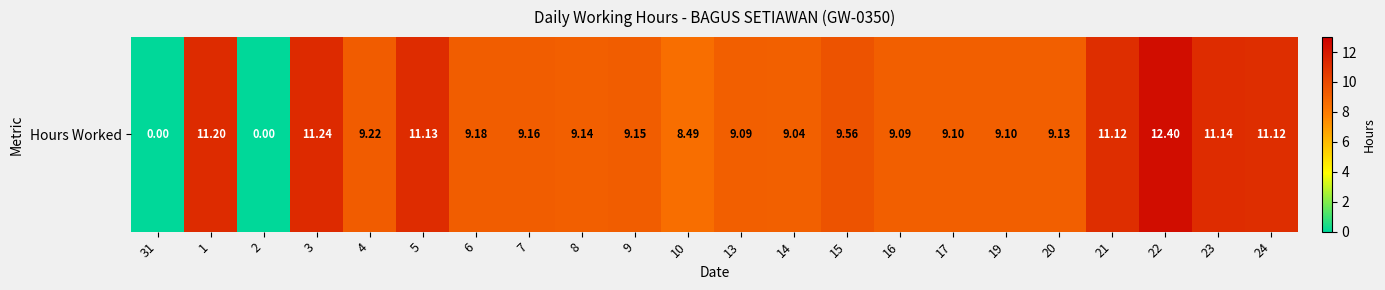

How many data points are less than 9?

3